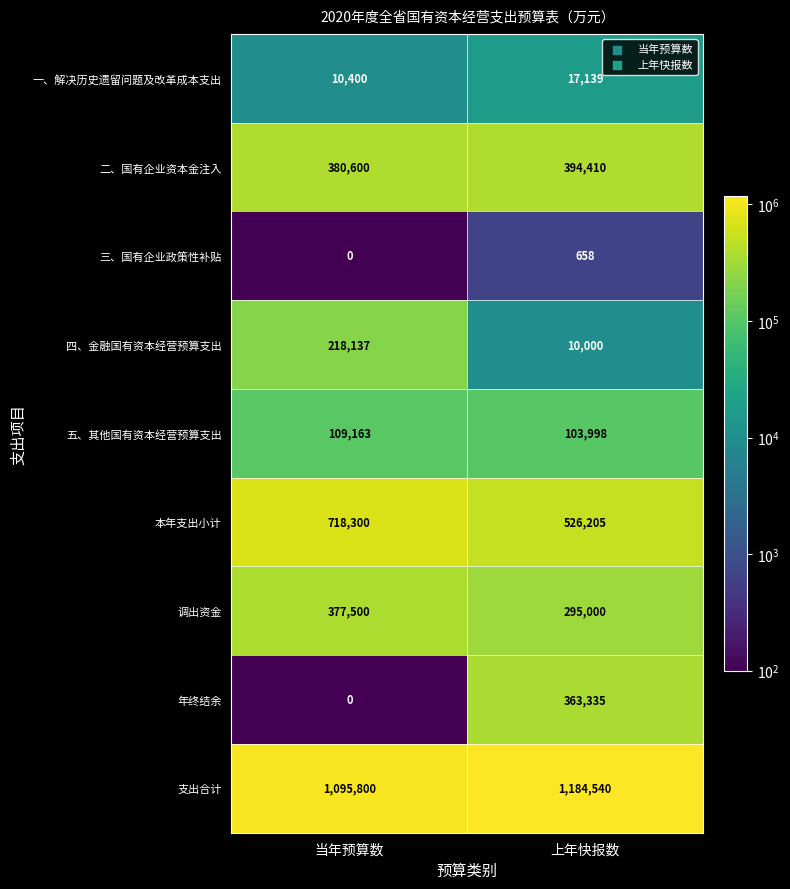

What is the difference between the maximum and minimum values in the 年终结余 series?

363335